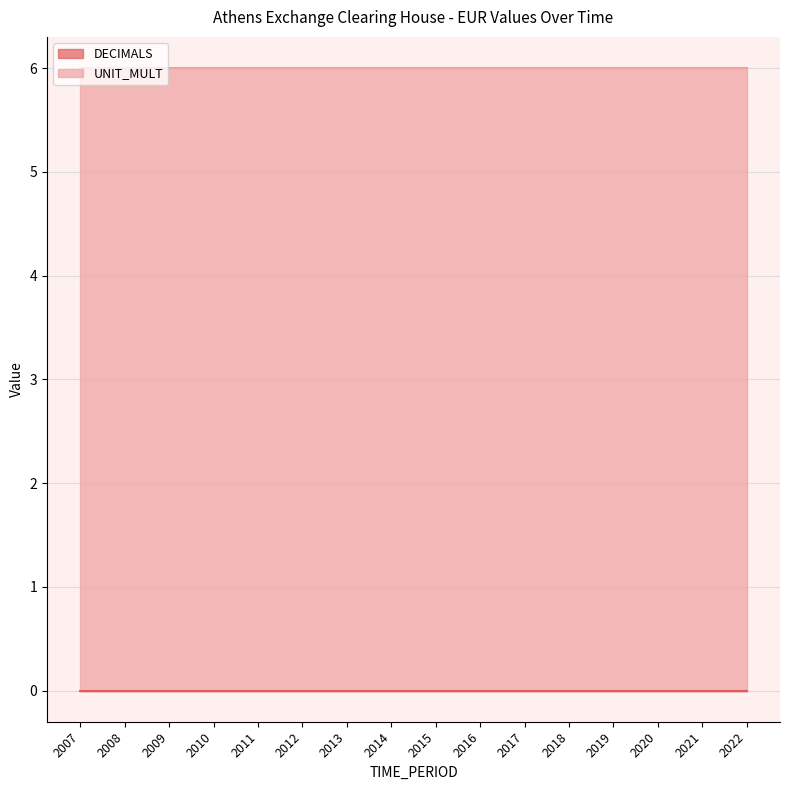

What is the spread (max minus min) of values at 2007?

6